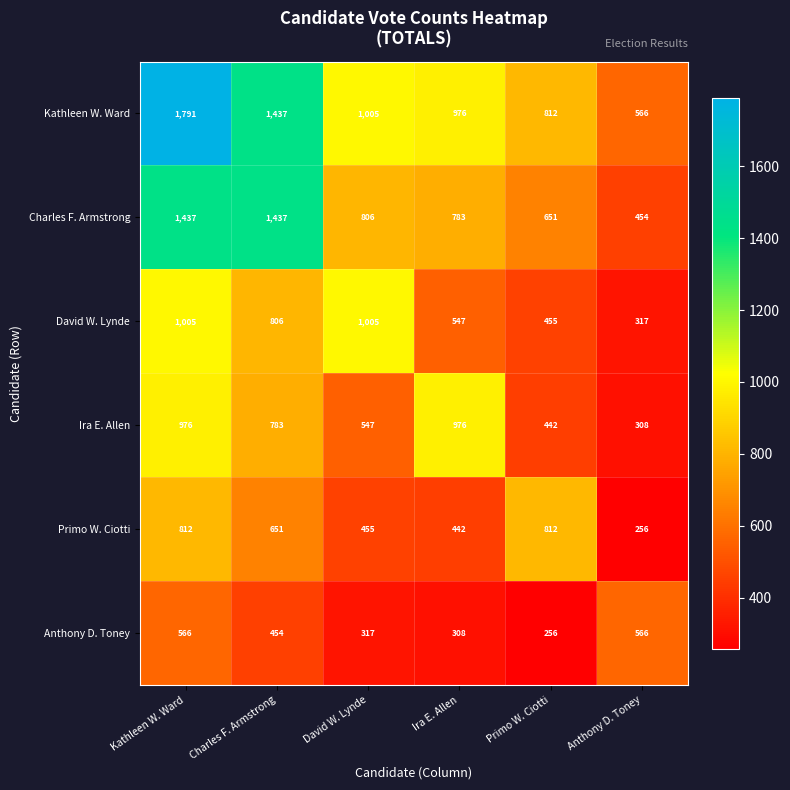

At how many categories does at least one series exceed 1566?

1